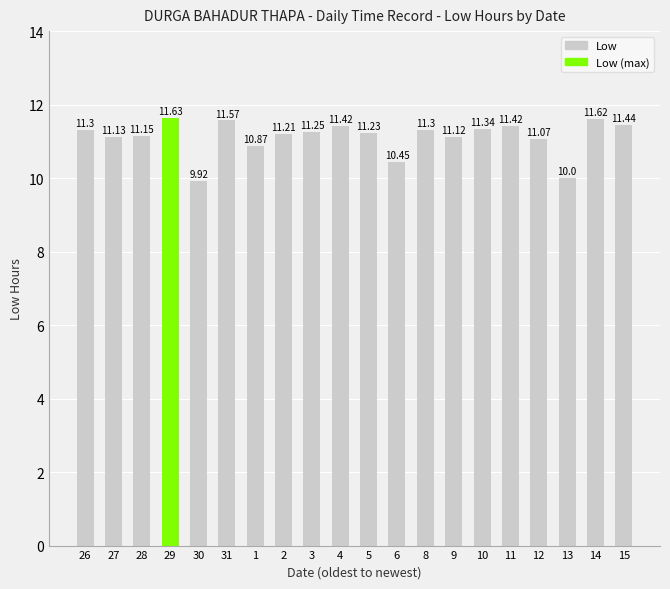

Which label corresponds to the smallest value in the chart?

30